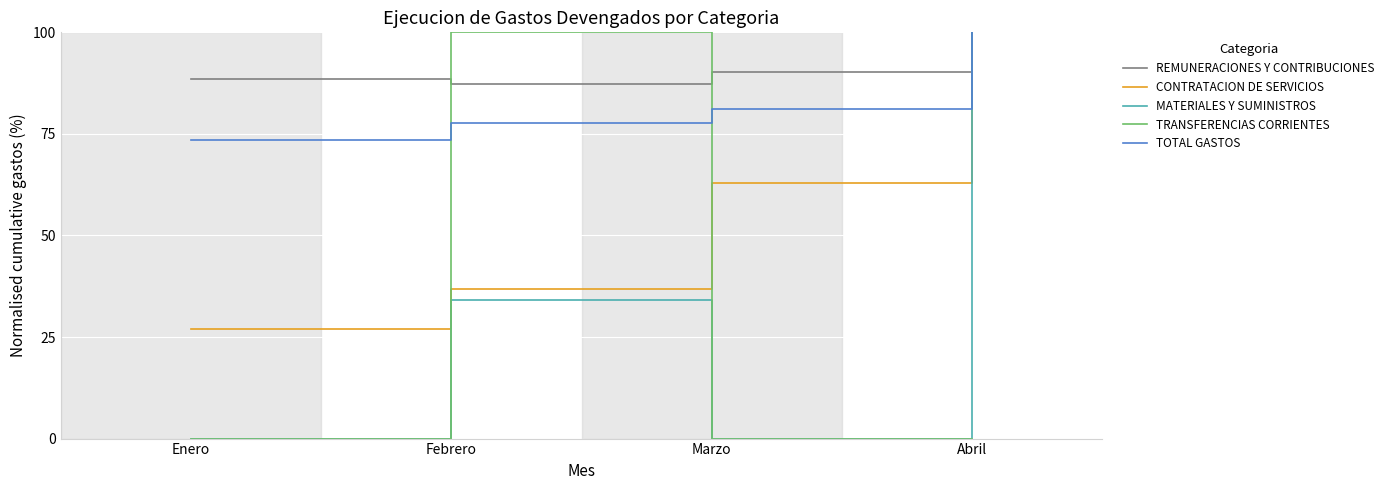

Which category has the highest value in the REMUNERACIONES Y CONTRIBUCIONES series?

Abril